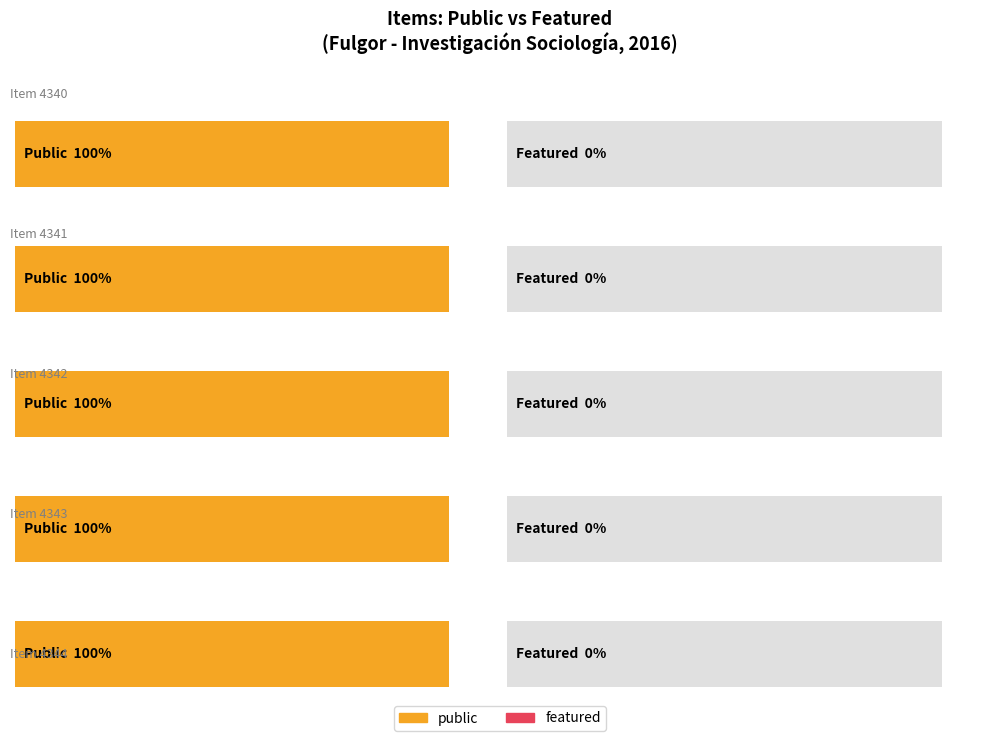

How many bars are there in each group?

2